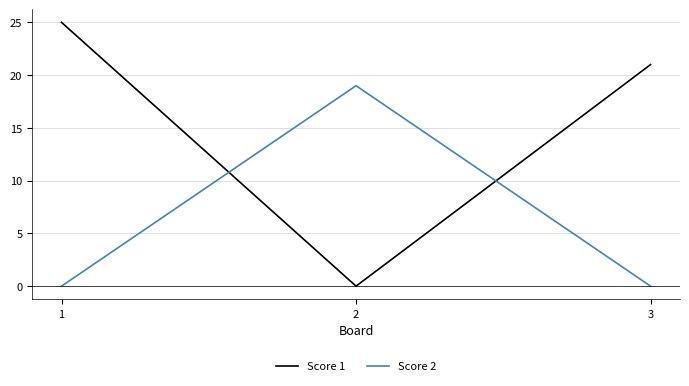

At which label is Score 1 closest to 12?

3